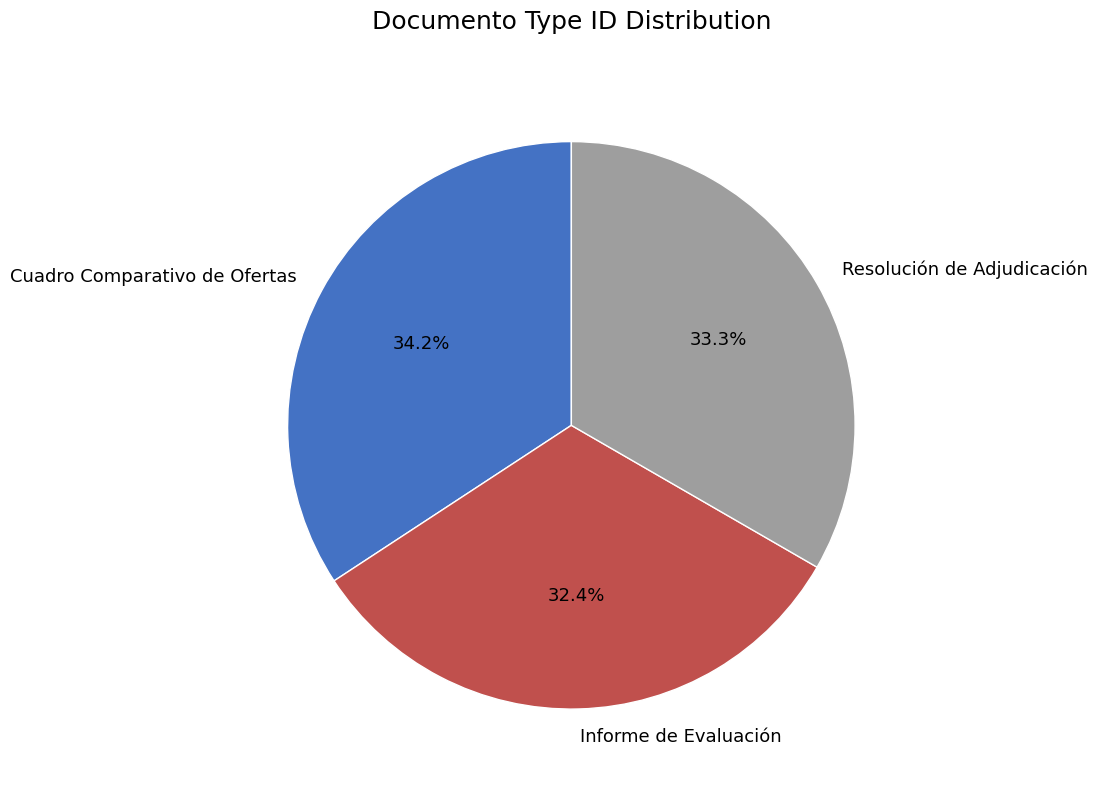

Which has a higher value, Cuadro Comparativo de Ofertas or Resolución de Adjudicación?

Cuadro Comparativo de Ofertas